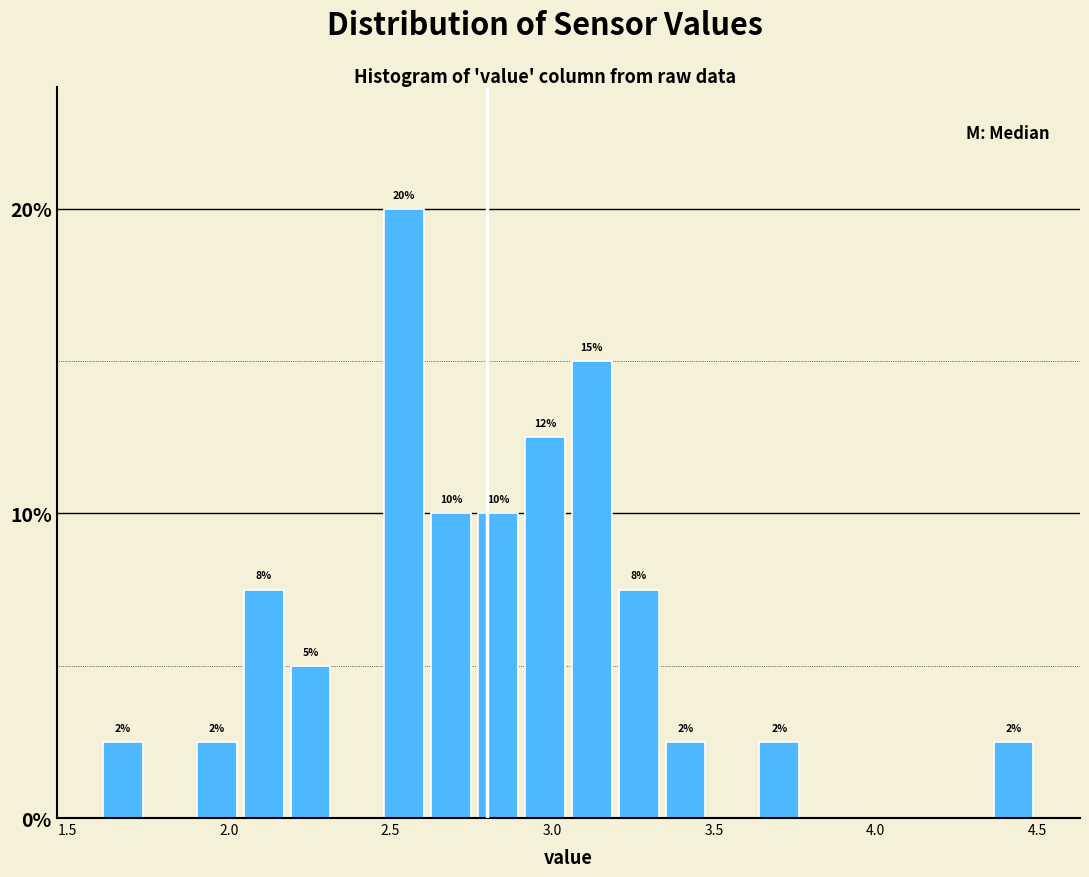

Read against the x-axis, roughly where is the centre of the tallest bar?

2.55